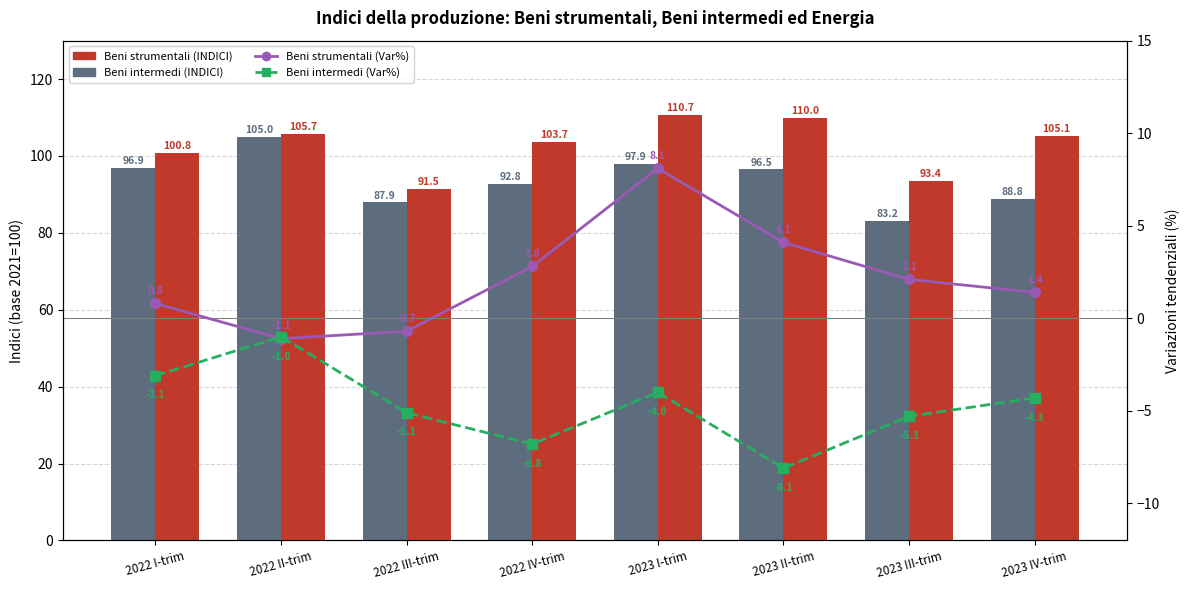

Between 2022 IV-trim and 2023 IV-trim, which is larger?

2022 IV-trim